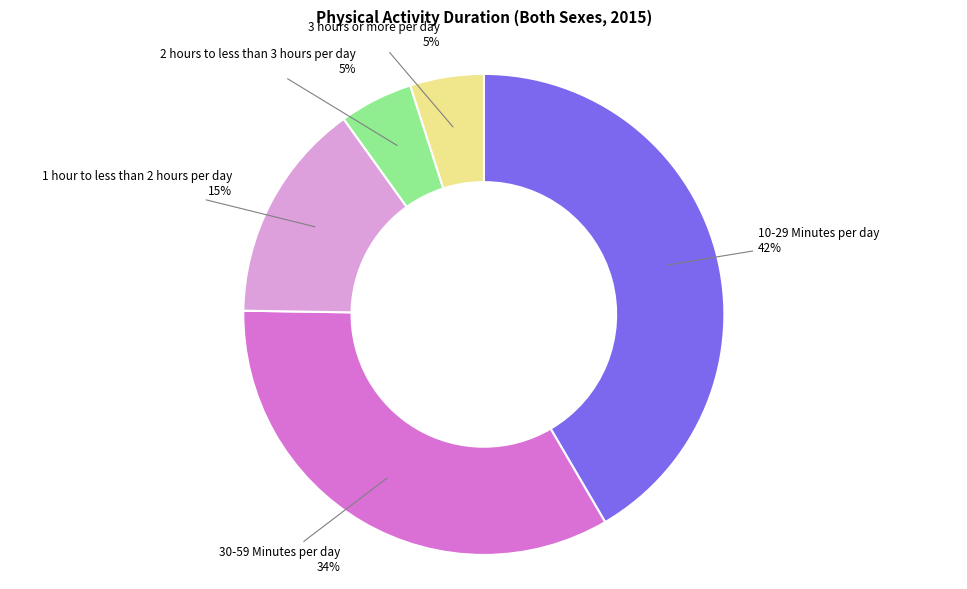

To the nearest percent, what is the average slice percentage?

20%